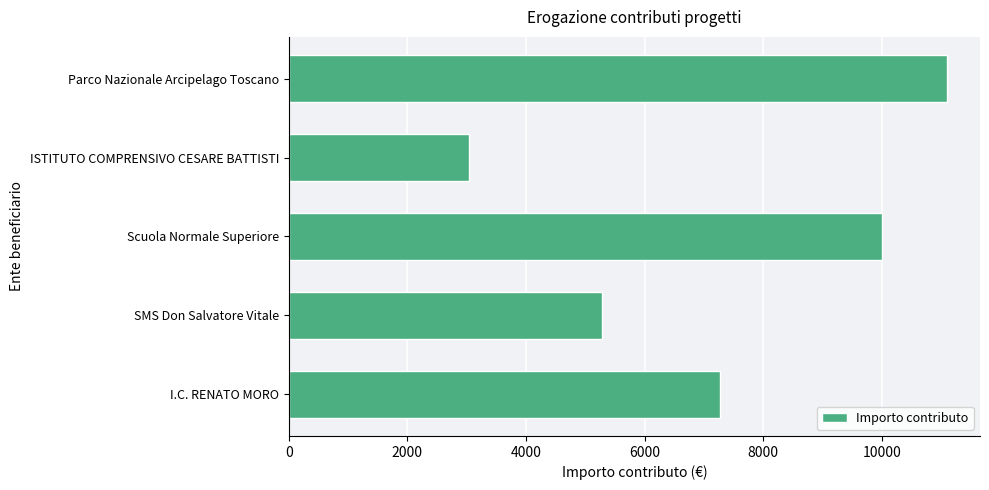

Reading top to bottom, transcribe all the data shown in this chart.

11097.1	3032.3	10000.0	5288.2	7272.7